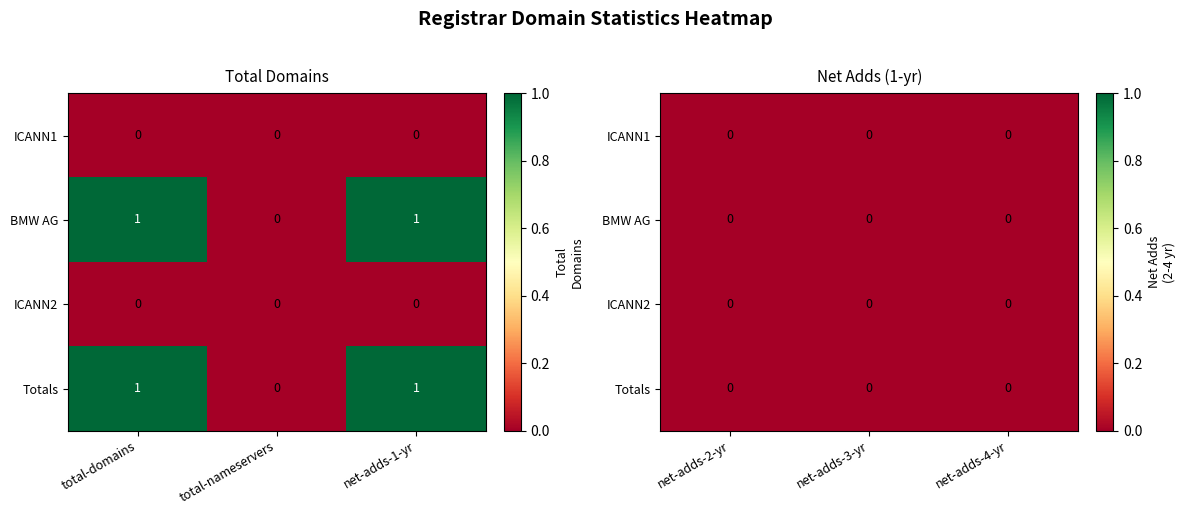

How many distinct data groups are displayed?

4